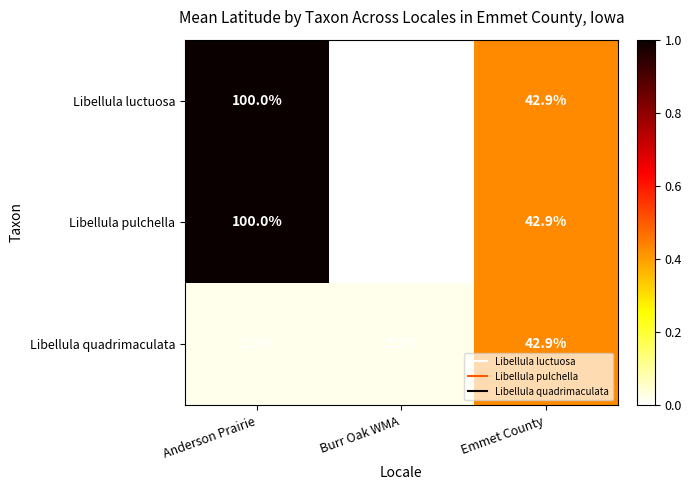

How many distinct data groups are displayed?

3